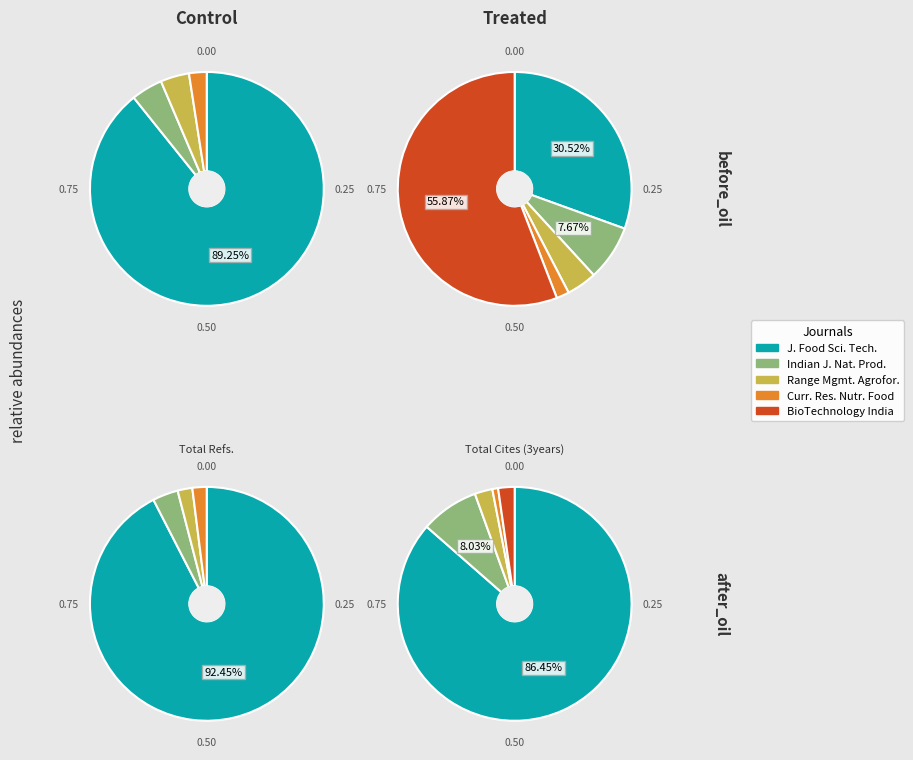

The Indian Journal of Natural Products slice represents 19% of the pie. True or false?

False